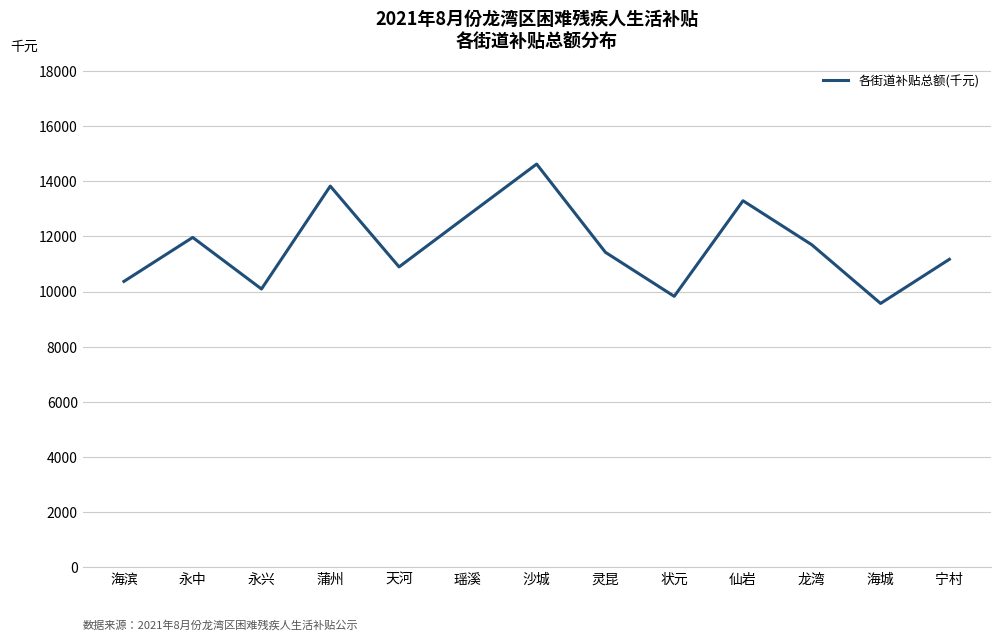

List the labels in order of value, largest first.

沙城, 蒲州, 仙岩, 瑶溪, 永中, 龙湾, 灵昆, 宁村, 天河, 海滨, 永兴, 状元, 海城